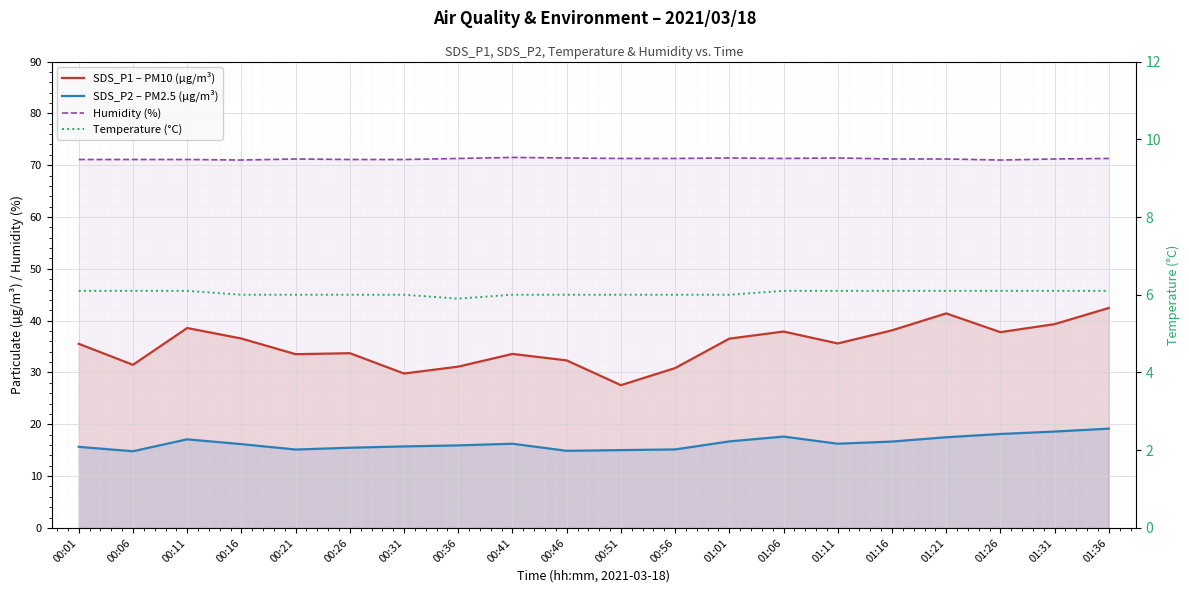

What is the sum of the Humidity (%) values at 01:11 and 01:26?

142.4